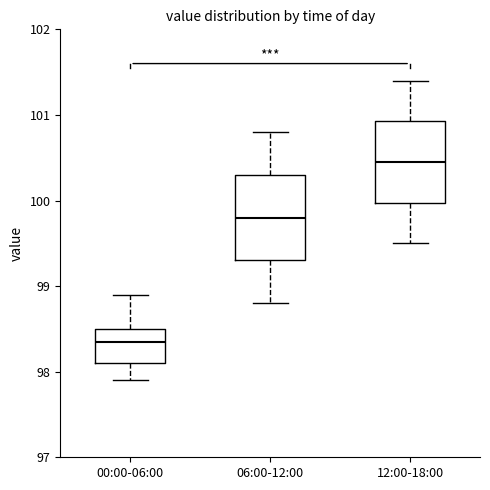

Reading left to right, read every box against the y-axis: the position of its median line, the range the box covers, and the ends of its whiskers. The values are not printed on the chart, so give them approximately, as read against the axis.

00:00-06:00: median 98.4, box 98.1 to 98.5, whiskers 97.9 to 98.9
06:00-12:00: median 99.8, box 99.3 to 100.3, whiskers 98.8 to 100.8
12:00-18:00: median 100.5, box 100.0 to 100.9, whiskers 99.5 to 101.4